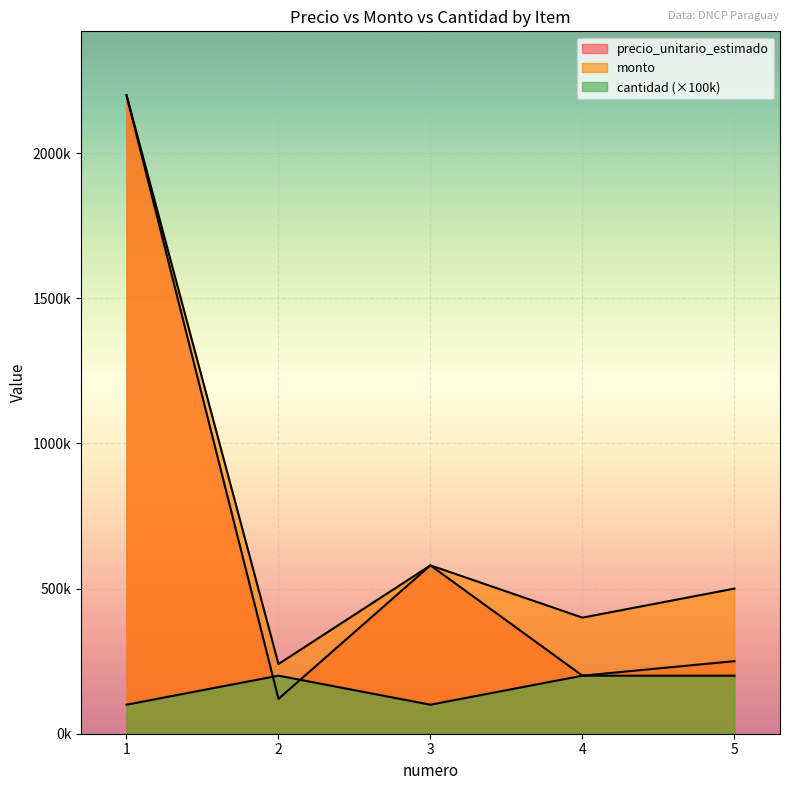

Between 1 and 3, which series saw the biggest shift?

precio_unitario_estimado